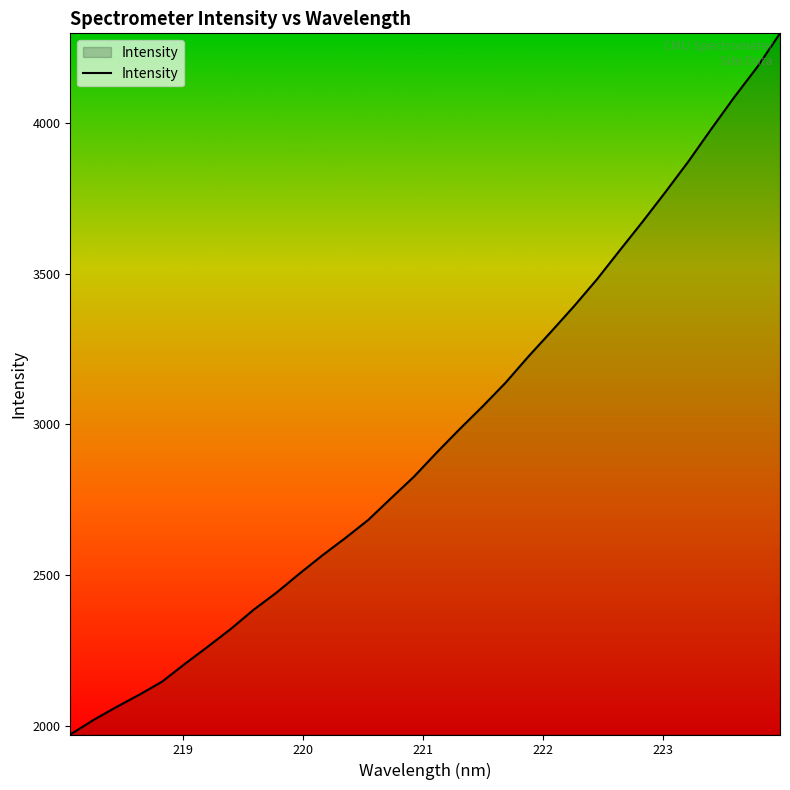

What is the greatest value displayed?

4297.8